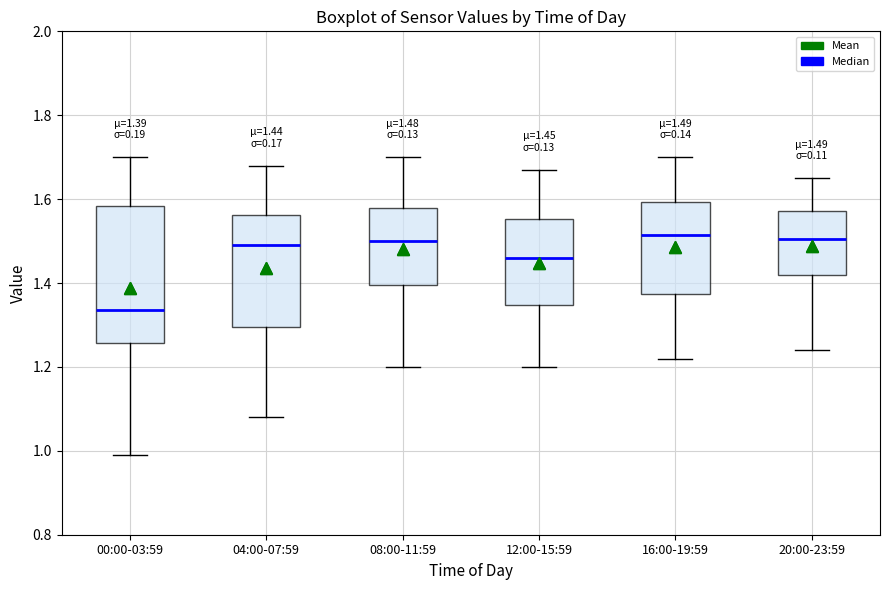

Which box is the tallest, from its lower edge to its upper edge?

00:00-03:59